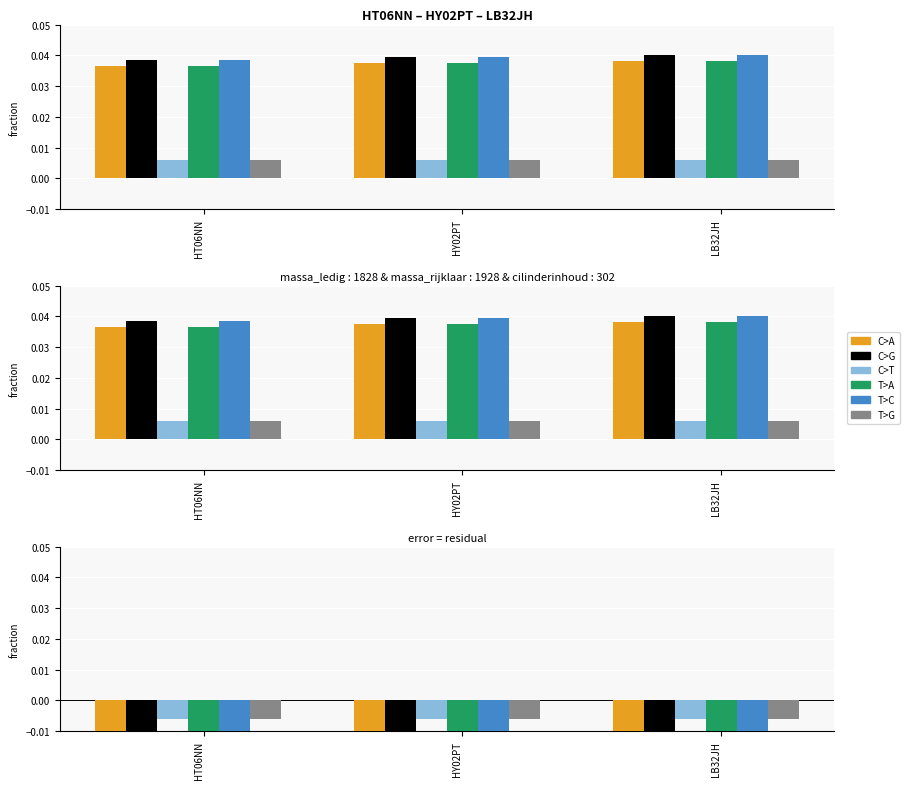

True or false: C>A has a value of -0.1 at LB32JH.

False